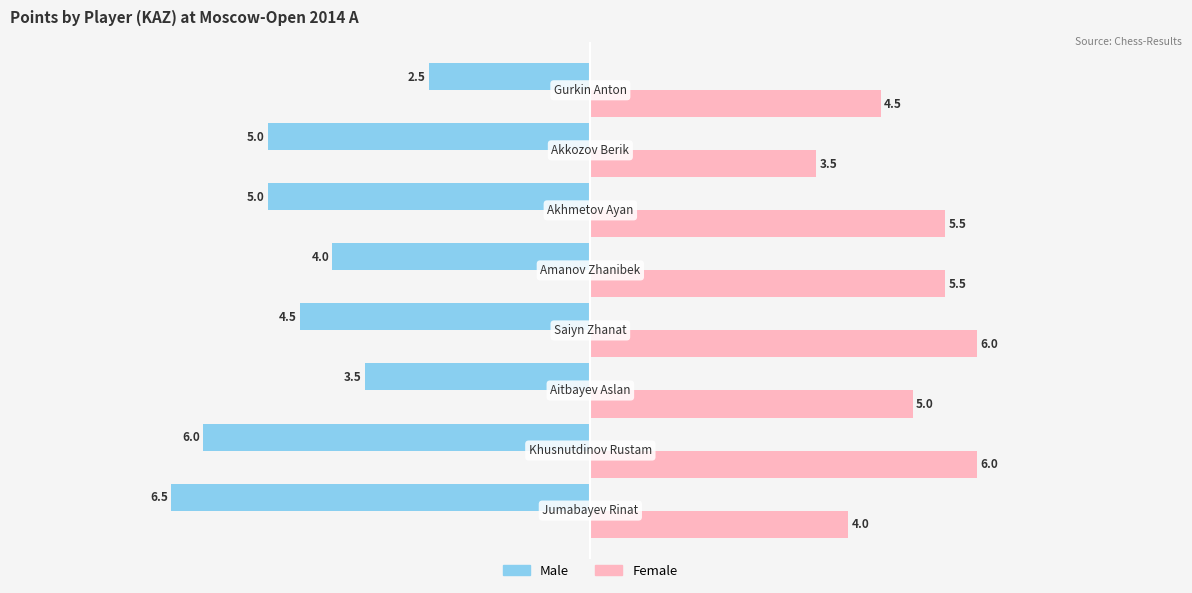

What are all the series names shown in the legend?

Male, Female